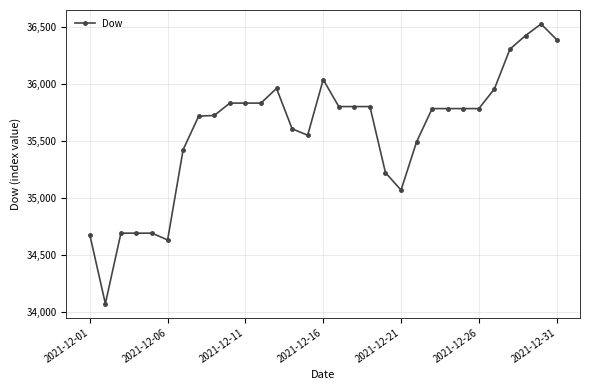

What is the value of the 3rd point from the left?

34692.8